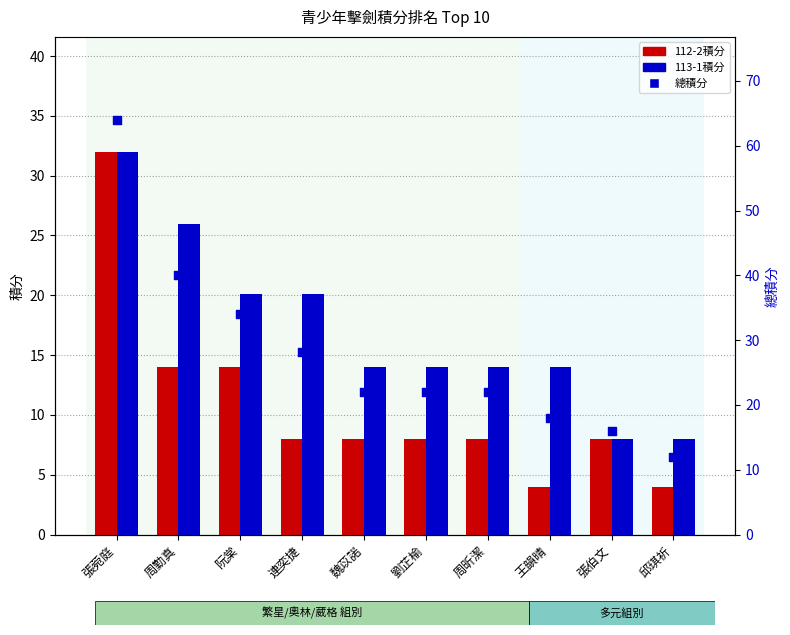

Which series has the widest spread of Y values?

總積分